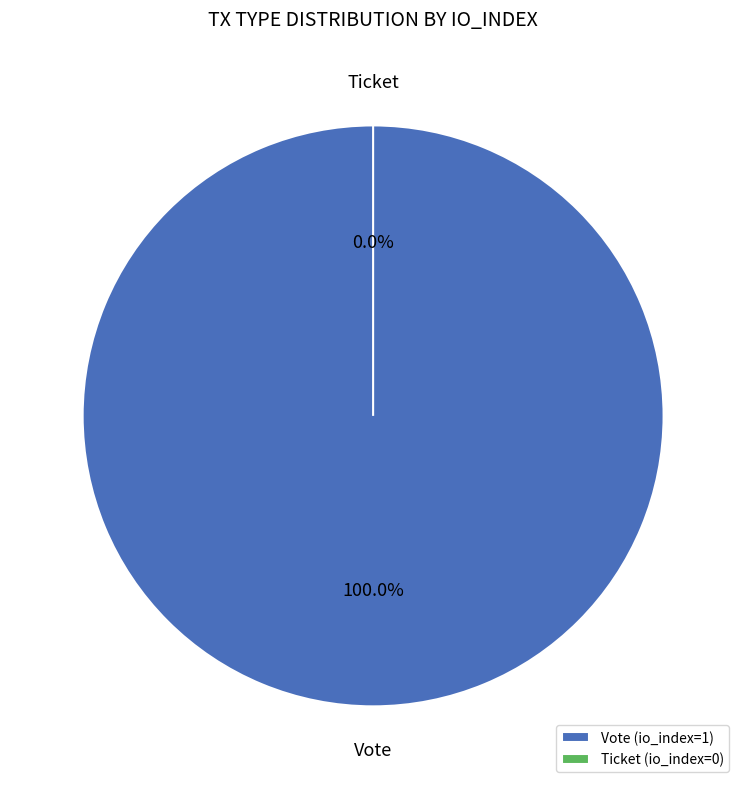

How many segments does this pie chart have?

2